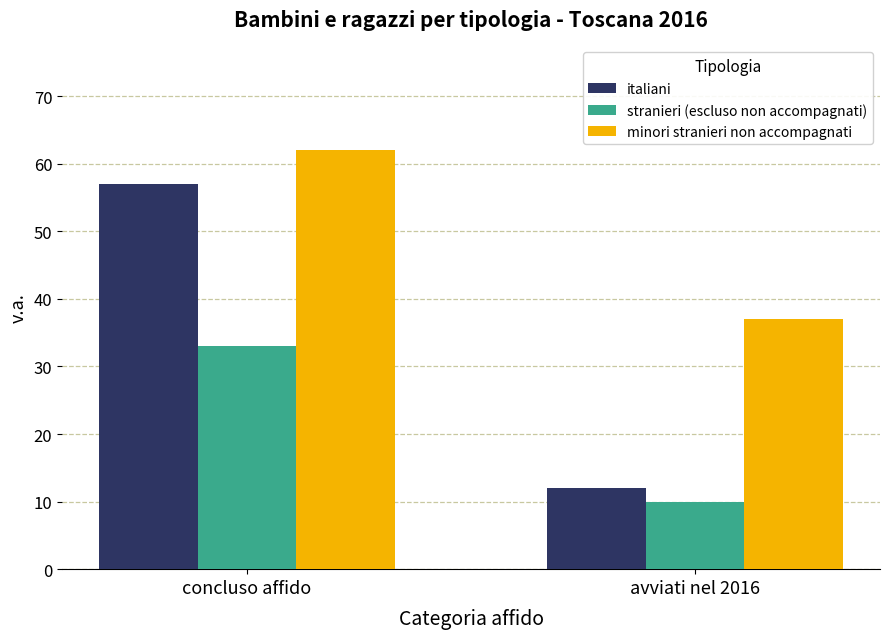

Rank the series by their maximum value, from lowest to highest.

stranieri (escluso non accompagnati), italiani, minori stranieri non accompagnati